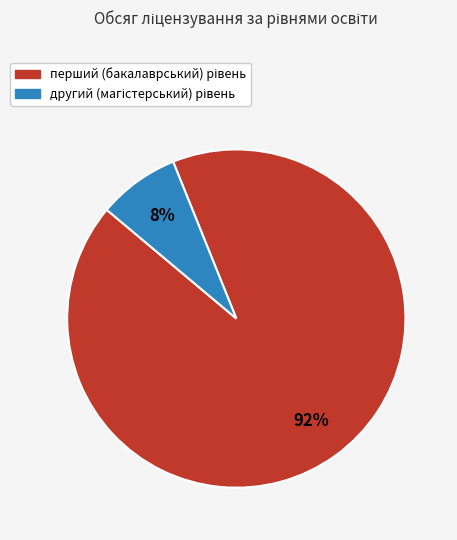

Is there any slice that represents more than half of the pie?

Yes